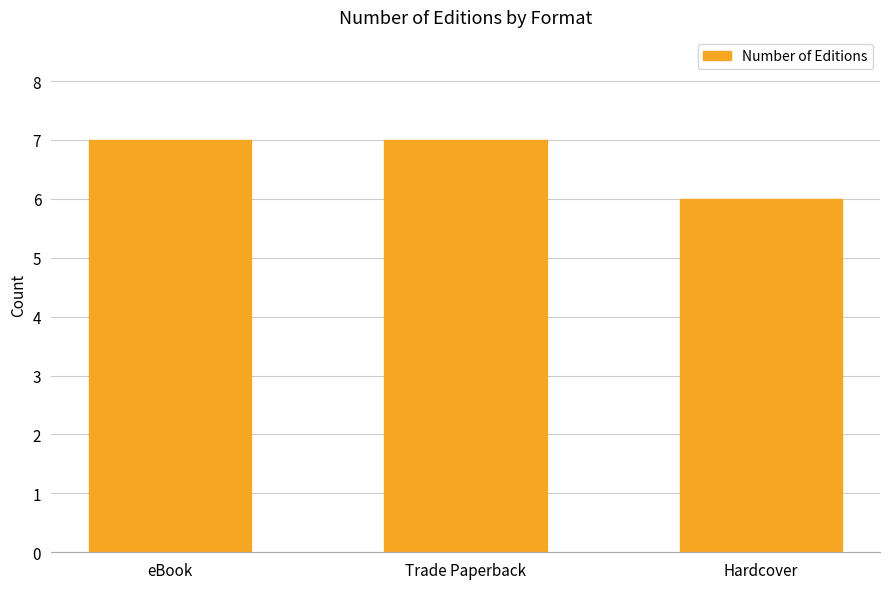

Reading right to left, extract all data points from this chart.

6	7	7